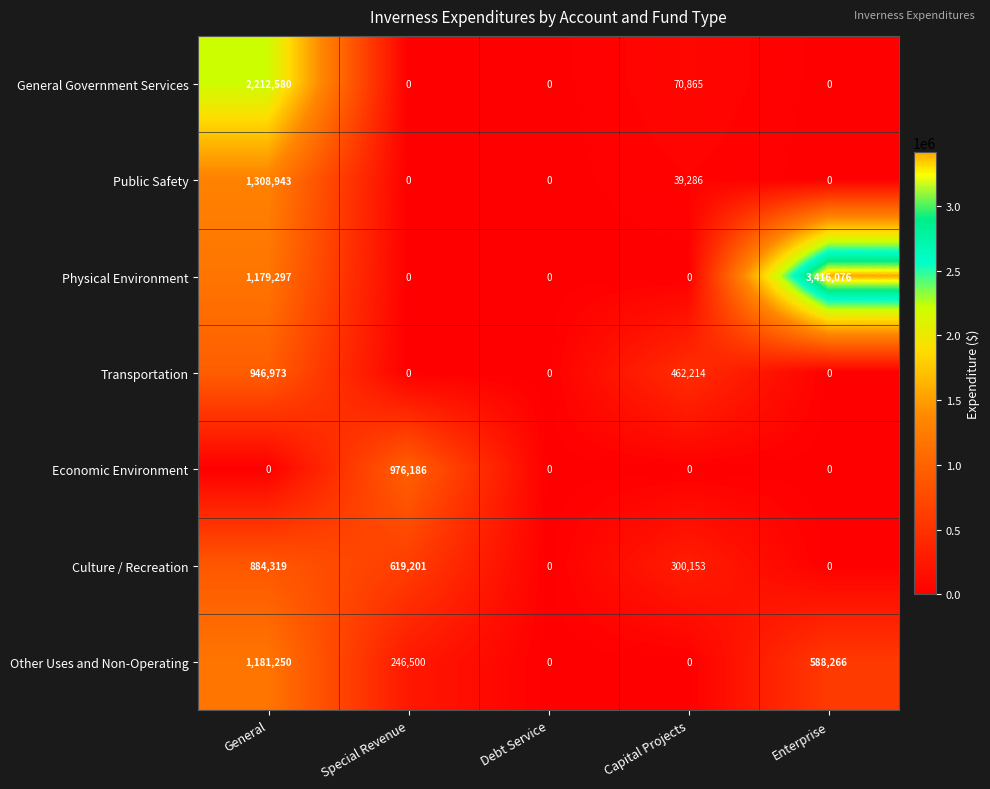

True or false: General Government Services has a value of 102623 at Capital Projects.

False